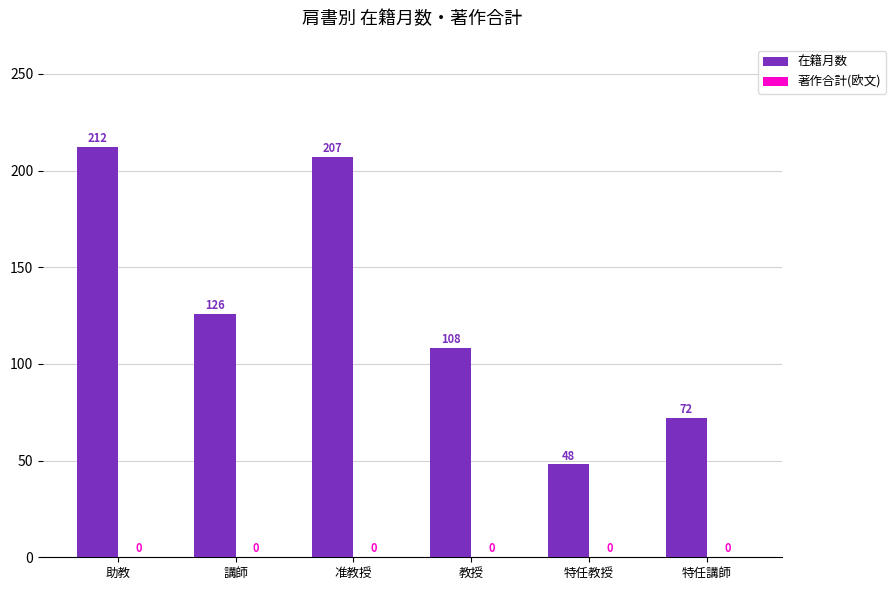

Which label corresponds to the smallest value in the chart?

特任教授